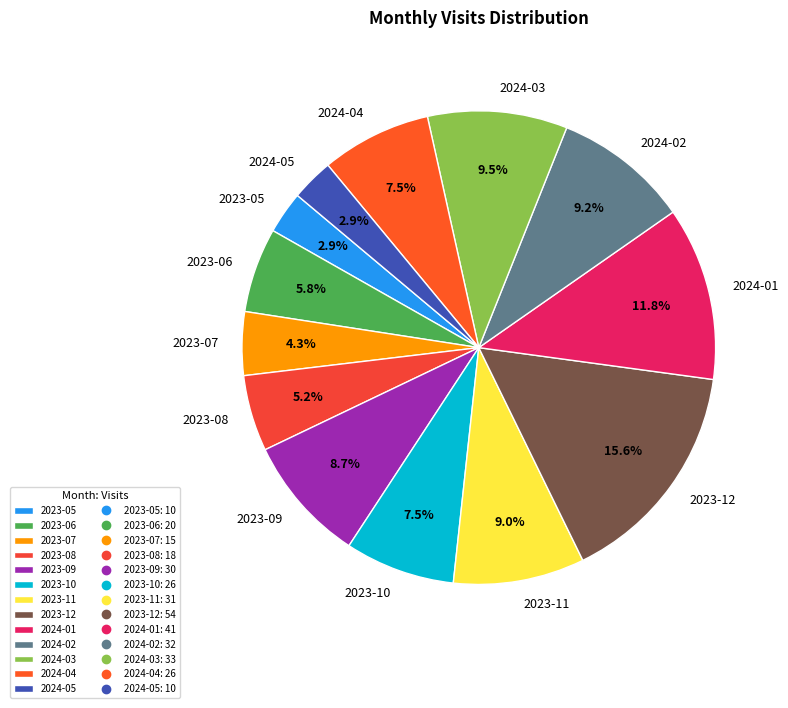

Which category has the biggest portion of the pie?

2023-12